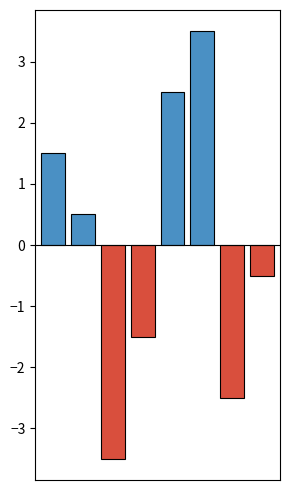

What is the change in value from Головний лікар to Директор?

+4